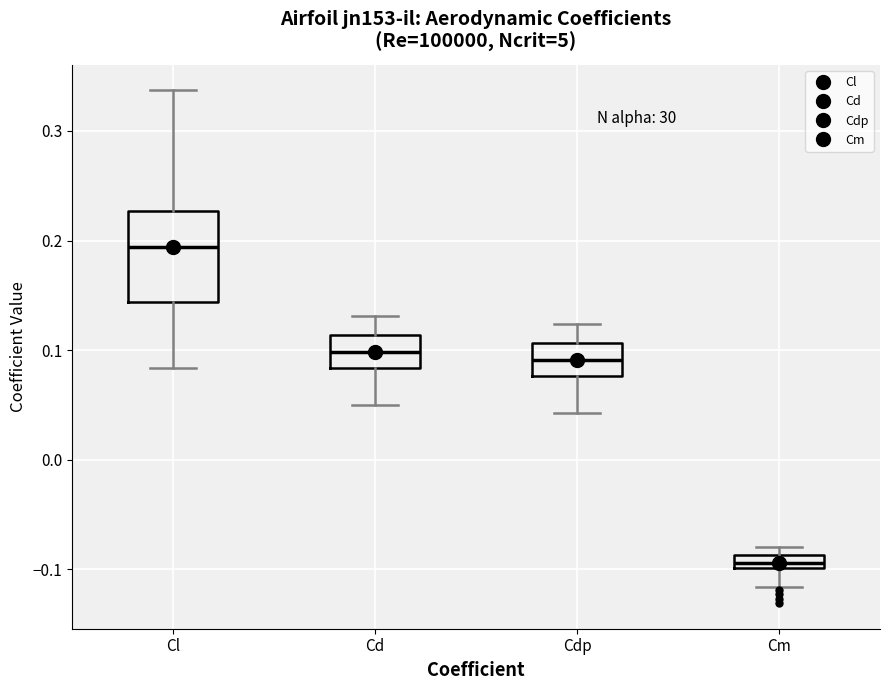

Where is the upper edge of the box for Cm on the y-axis? The values are not printed on the chart, so give them approximately, as read against the axis.

-0.09